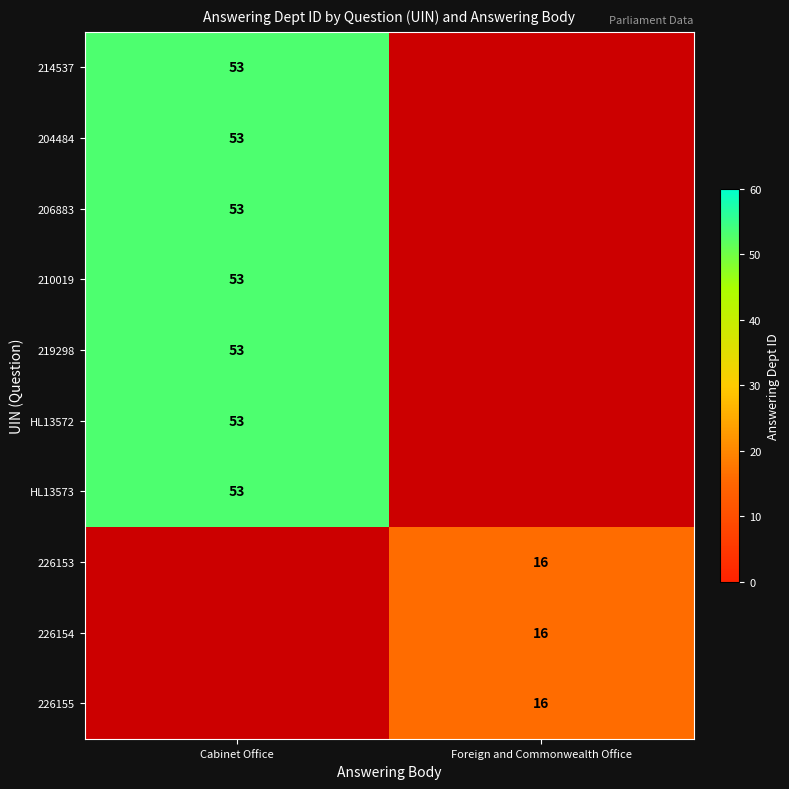

The 226154 series shows 16 at Foreign and Commonwealth Office. True or false?

True